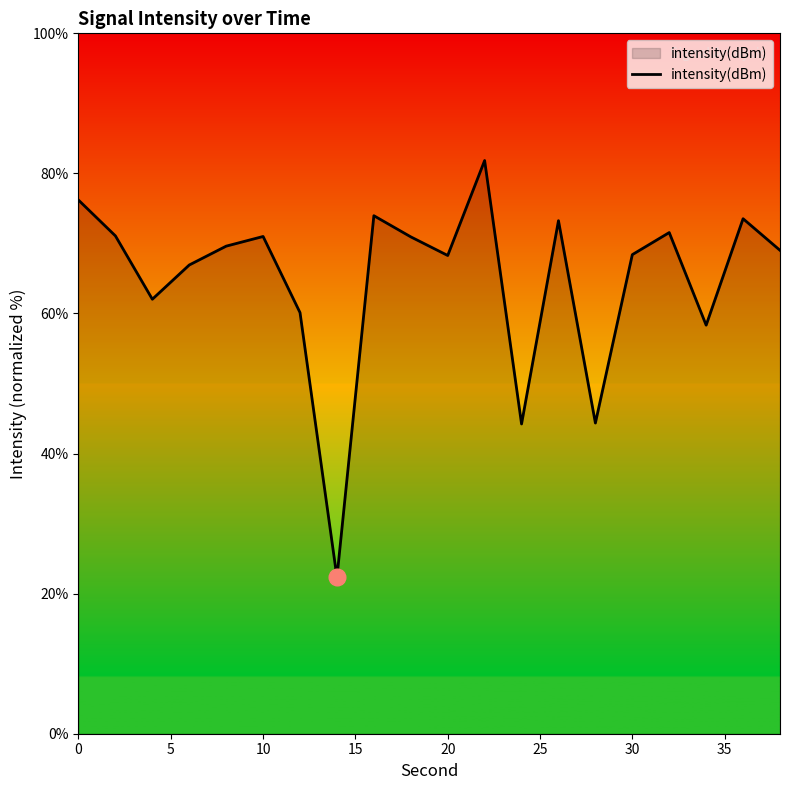

What is the difference between the maximum and minimum values?

59.5